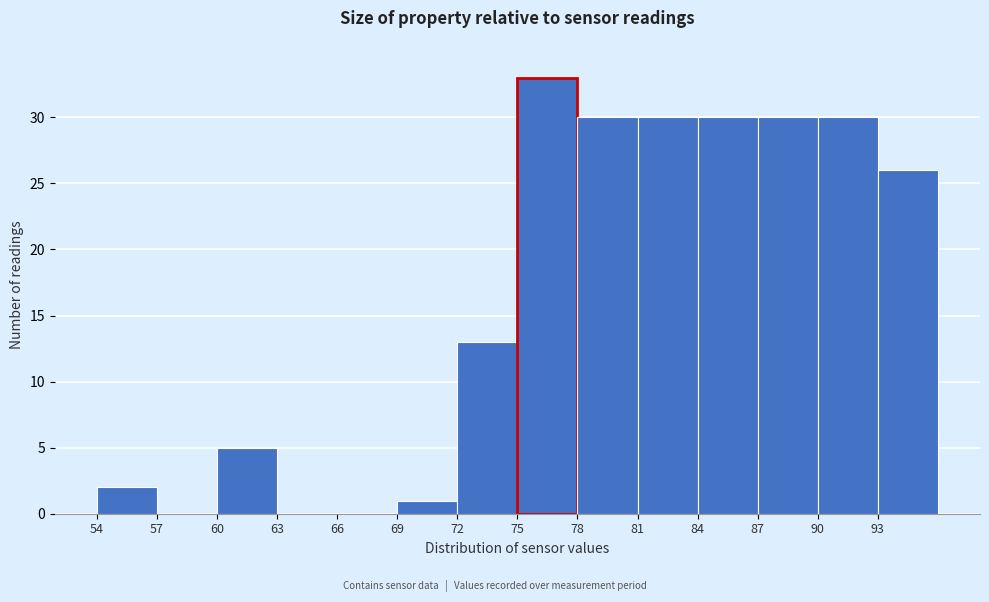

Reading left to right, transcribe this chart: for each bar, give the range it covers on the x-axis and its height. The values are not printed on the chart, so give them approximately, as read against the axis.

54 to 57: 2
57 to 60: 0
60 to 63: 5
63 to 66: 0
66 to 69: 0
69 to 72: 1
72 to 75: 13
75 to 78: 33
78 to 81: 30
81 to 84: 30
84 to 87: 30
87 to 90: 30
90 to 93: 30
93 to 96: 26